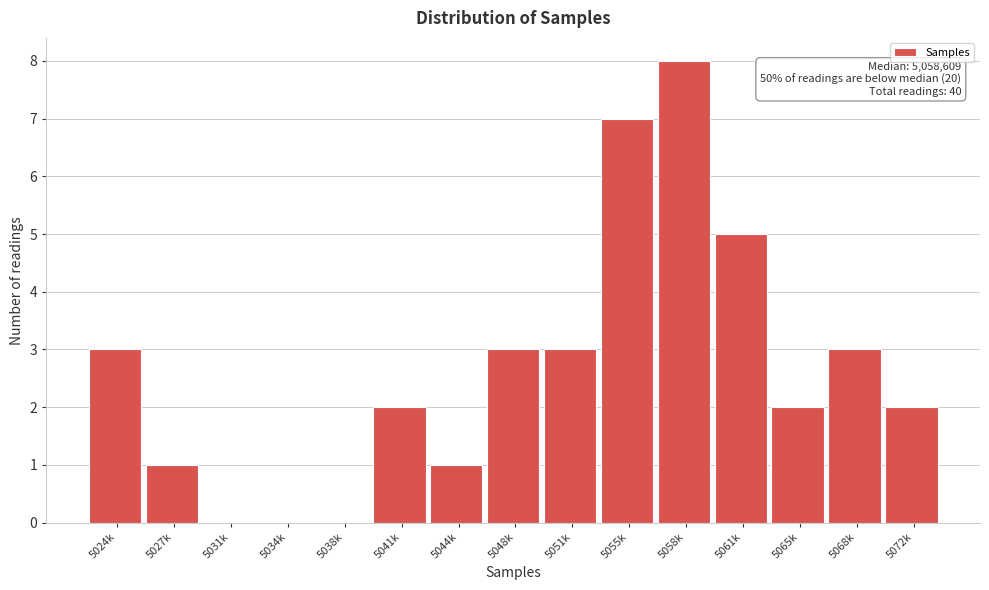

Reading left to right, what are all the values shown in this chart?

5024k=3	5027k=1	5031k=0	5034k=0	5038k=0	5041k=2	5044k=1	5048k=3	5051k=3	5055k=7	5058k=8	5061k=5	5065k=2	5068k=3	5072k=2